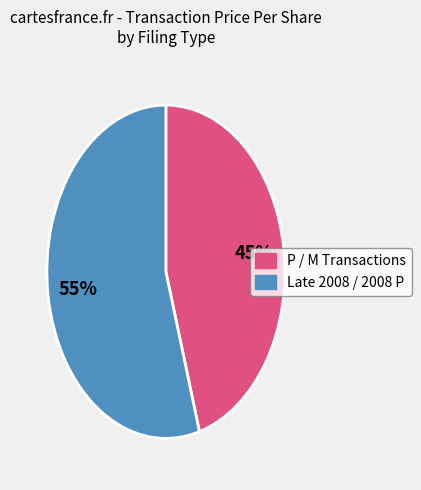

Between Late 2008 / 2008 P and P / M Transactions, which is larger?

Late 2008 / 2008 P